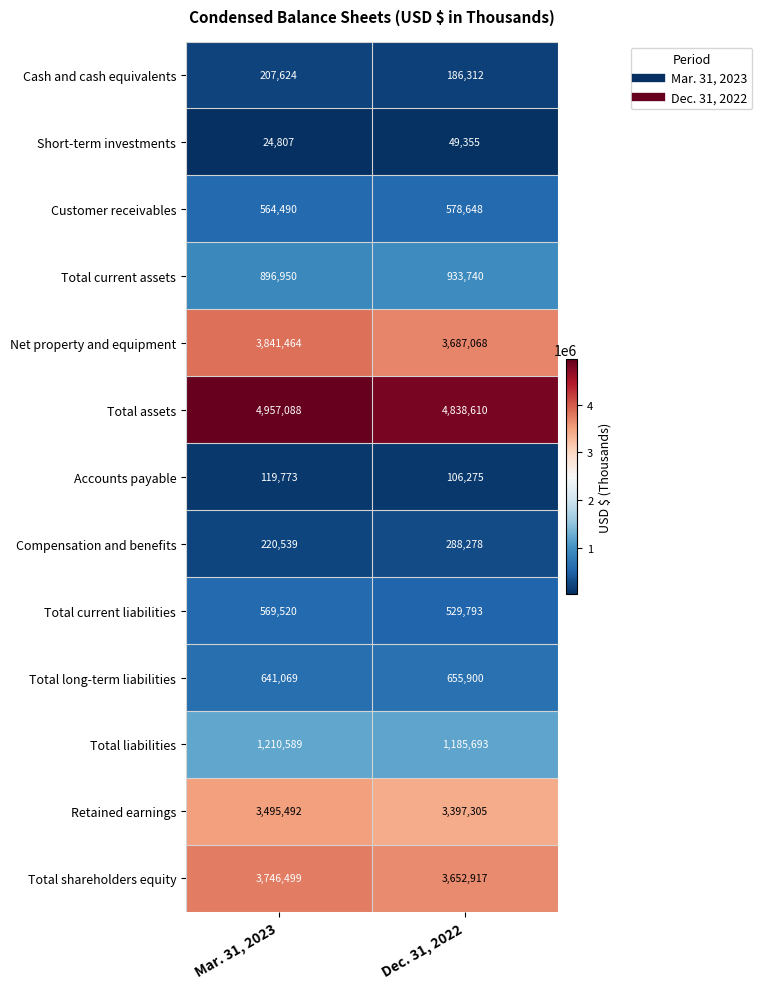

What value does the Cash and cash equivalents series have at Mar. 31, 2023, to the nearest 50?

207600